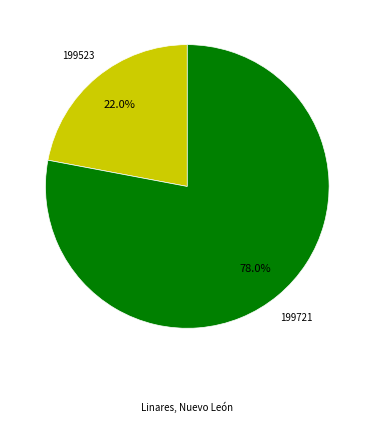

How many segments does this pie chart have?

2